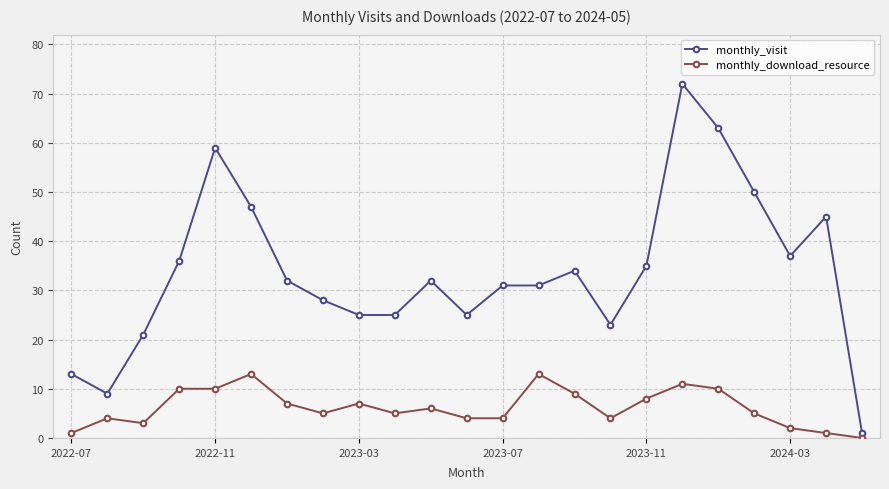

Reading left to right, extract all data points from this chart.

monthly_visit: 13	9	21	36	59	47	32	28	25	25	32	25	31	31	34	23	35	72	63	50	37	45	1
monthly_download_resource: 1	4	3	10	10	13	7	5	7	5	6	4	4	13	9	4	8	11	10	5	2	1	0